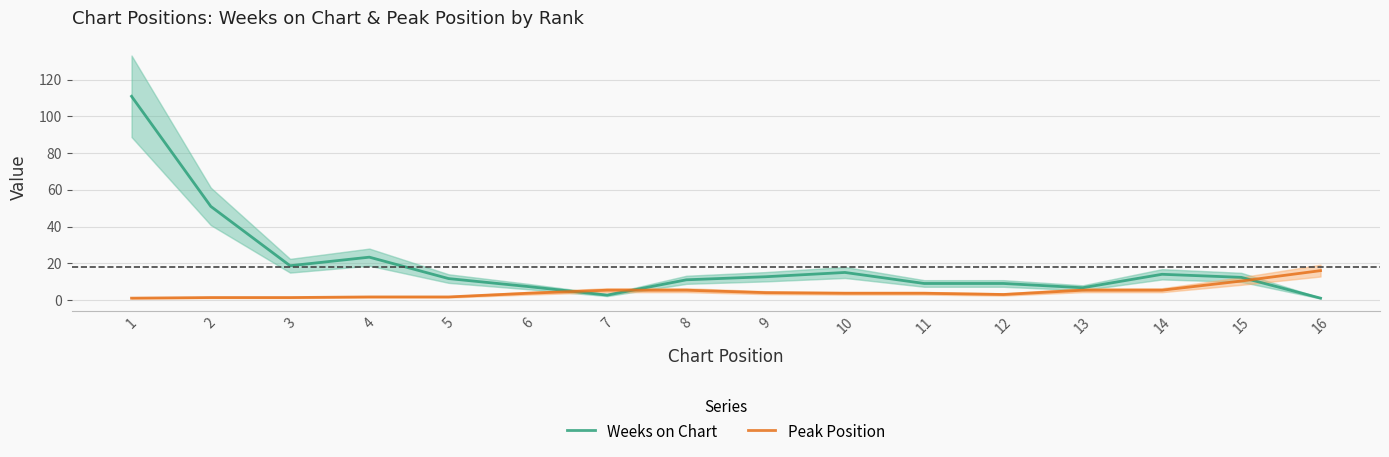

At which label is Weeks on Chart closest to 56?

2